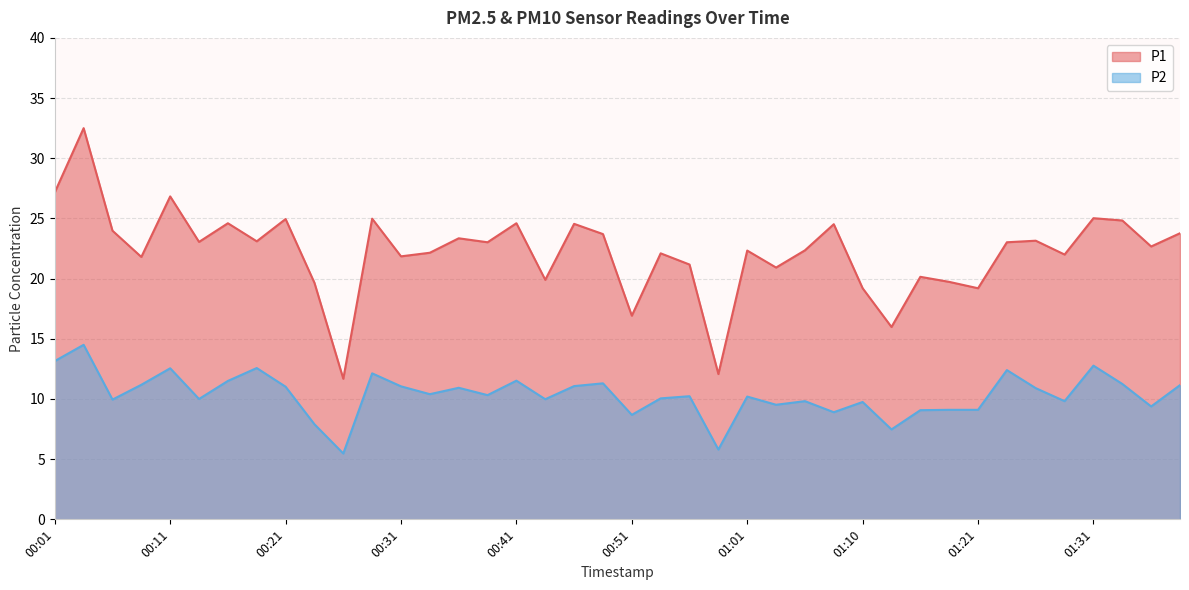

How many lines are shown in the chart?

2